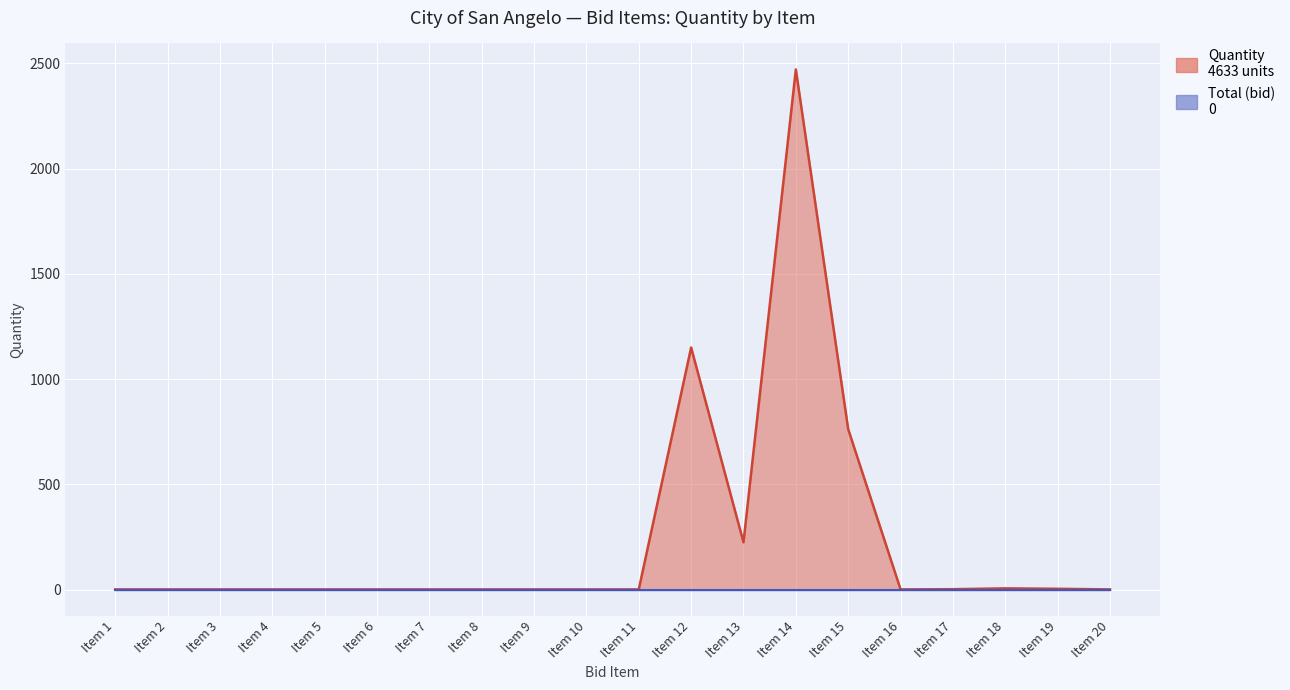

What is the value of the 9th point from the left?

1